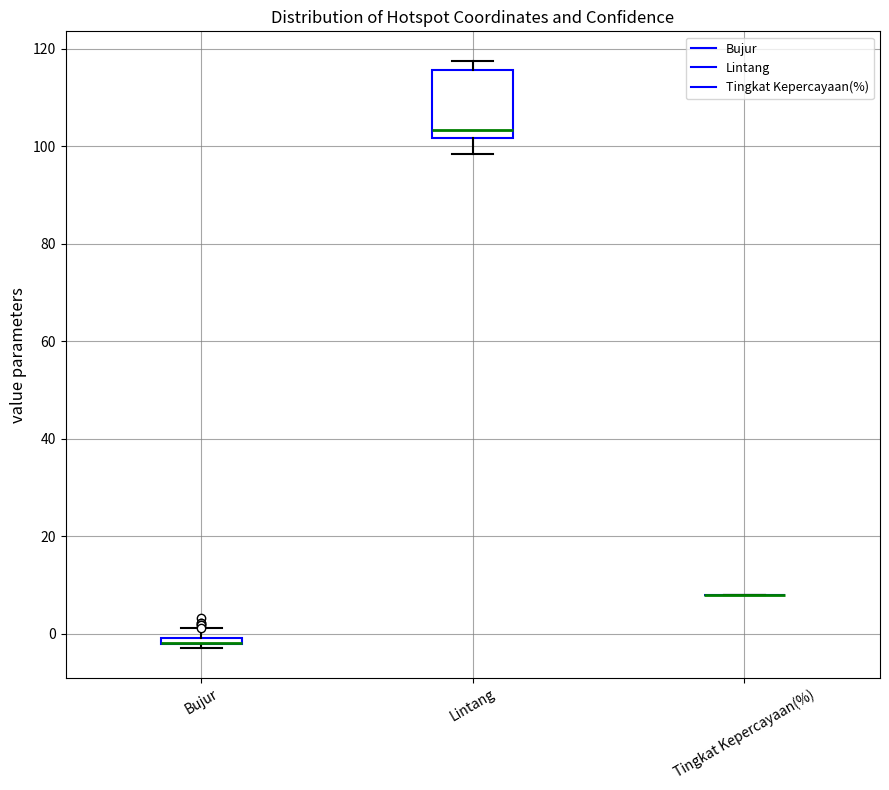

Which box is the tallest, from its lower edge to its upper edge?

Lintang